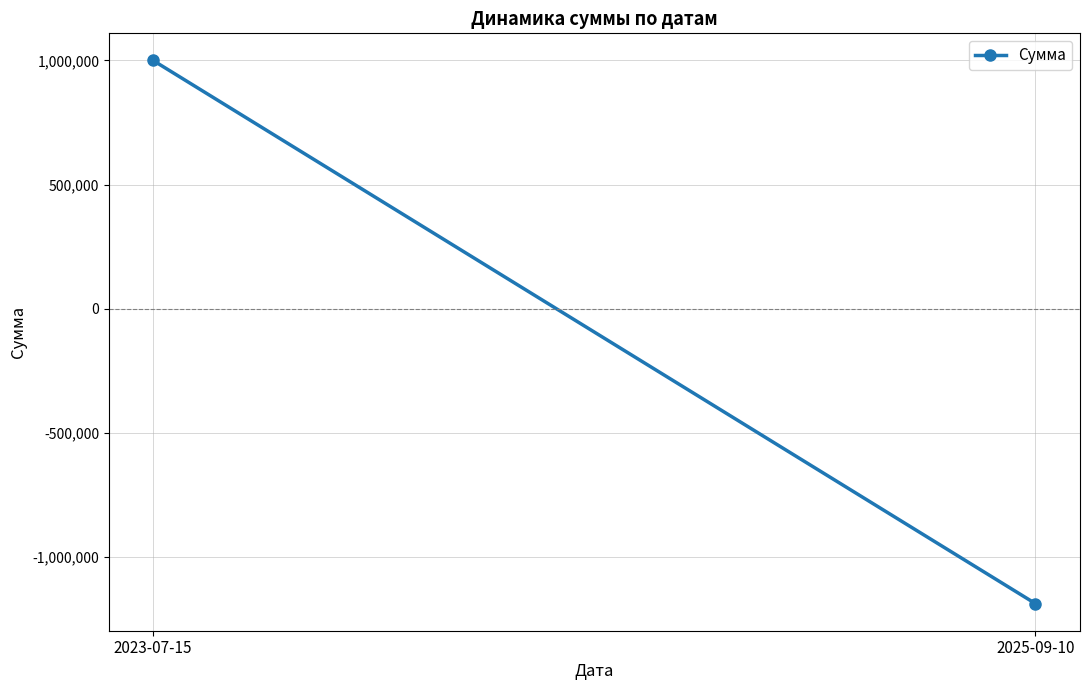

List the labels in order of value, largest first.

2023-07-15, 2025-09-10